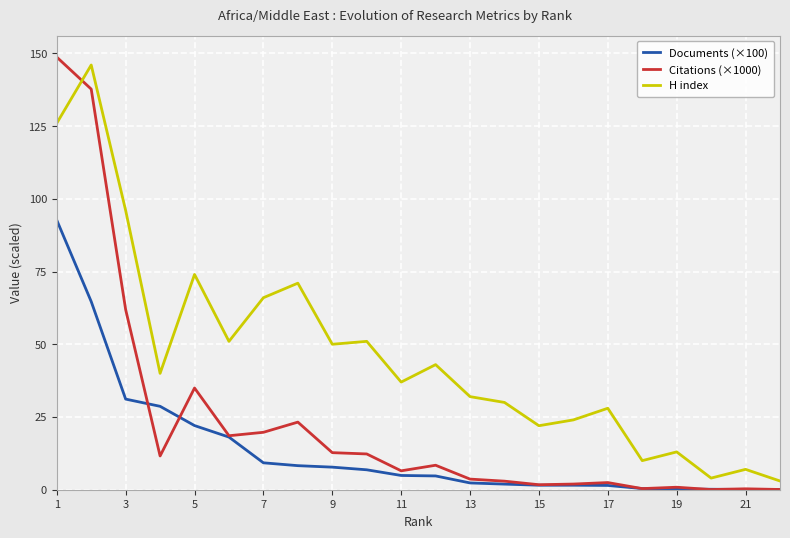

What is the difference between the maximum and second lowest values in the Citations (×1000) series?

148.6